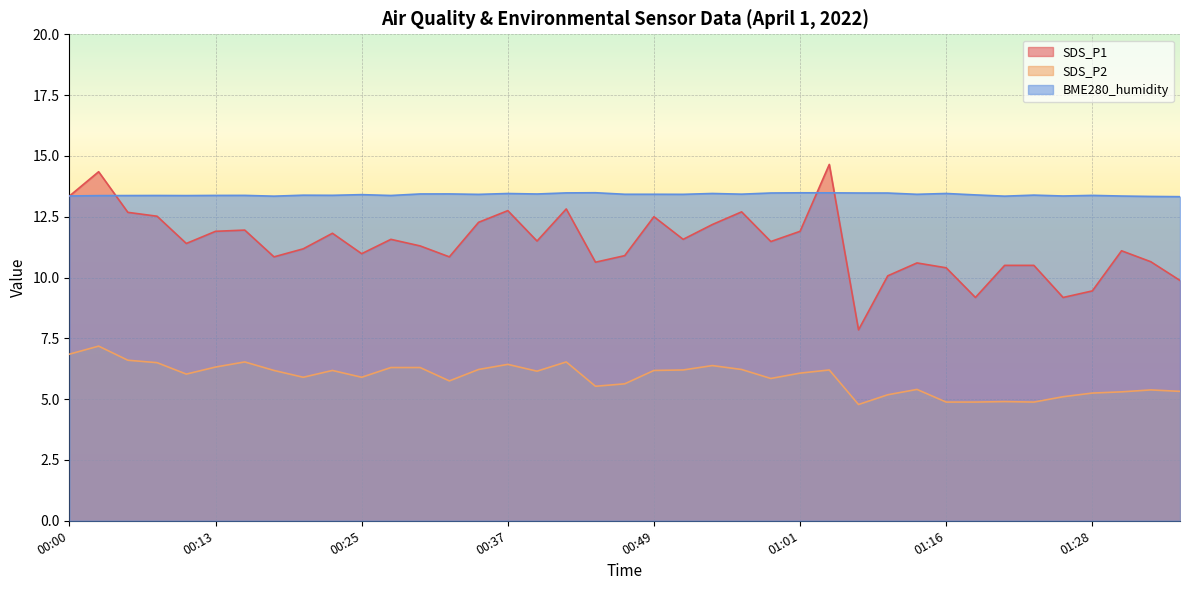

How many lines are shown in the chart?

3